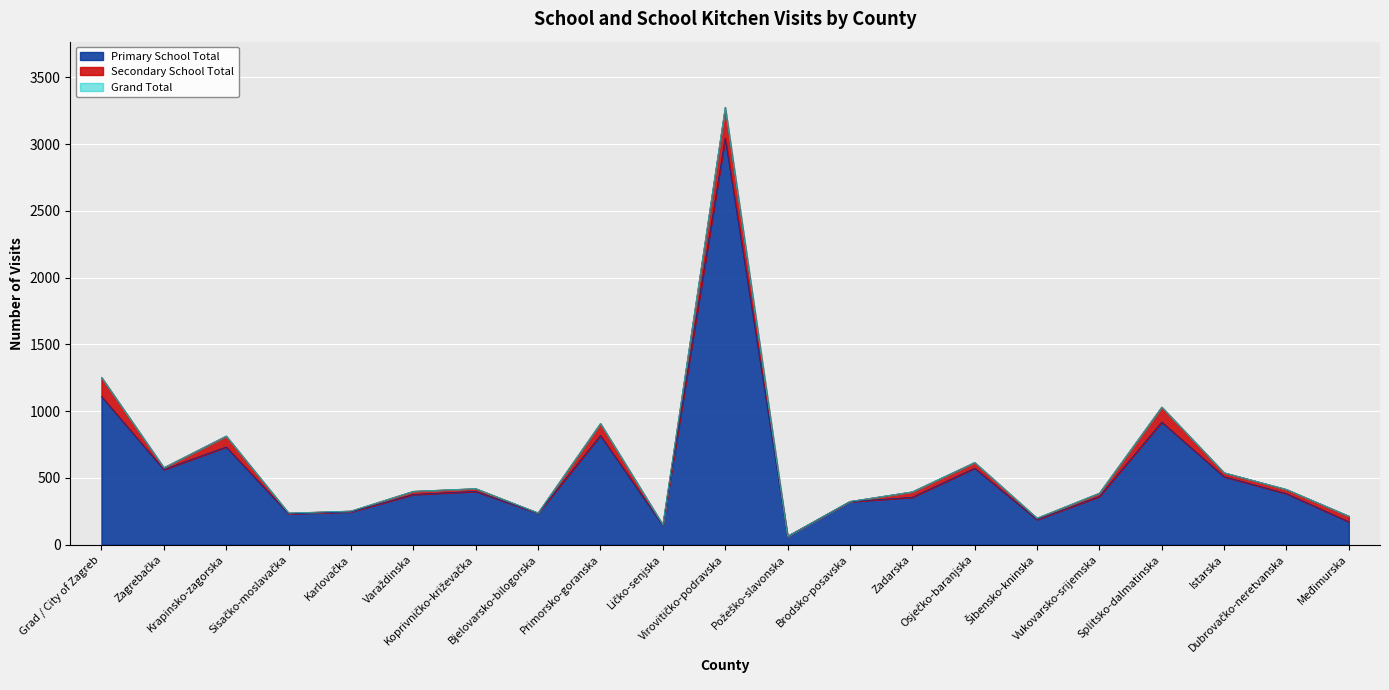

Does the chart display data point markers on the line(s)?

No